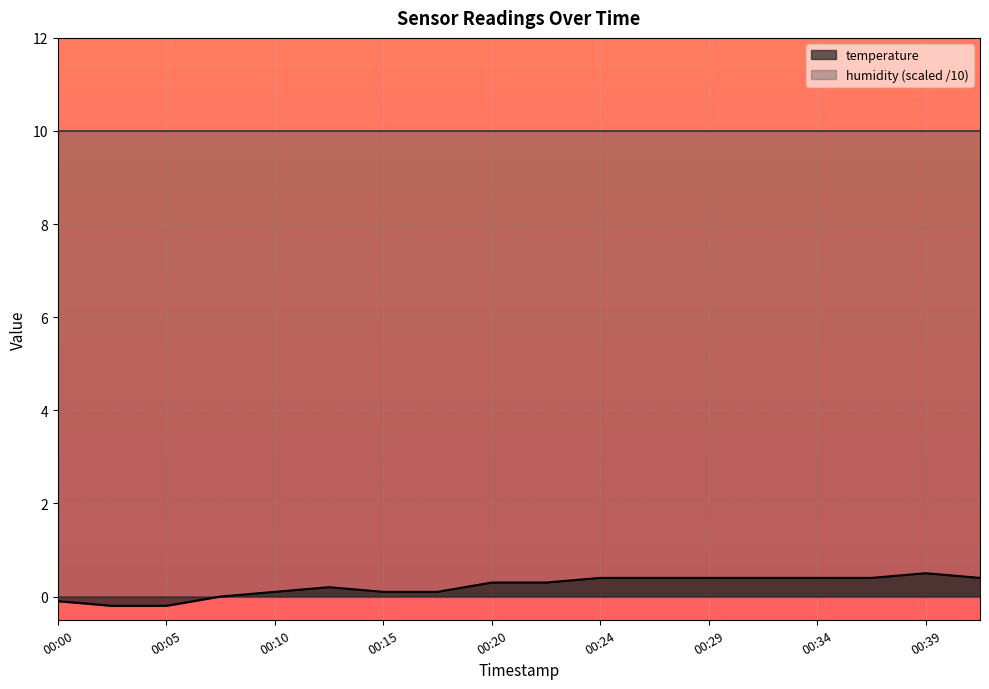

Does the chart display data point markers on the line(s)?

No